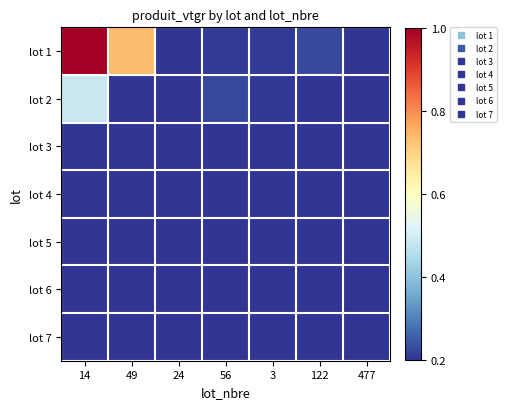

Reading left to right, extract all data points from this chart.

lot 1: 14=480.8	49=322.0	24=0.5	56=5.4	3=5.1	122=16.8	477=1.4
lot 2: 14=171.2	49=0.0	24=1.7	56=14.9	3=3.6	122=1.3	477=1.5
lot 3: 14=0.0	49=0.0	24=0.0	56=0.0	3=0.0	122=0.0	477=0.0
lot 4: 14=0.0	49=0.0	24=0.0	56=0.0	3=0.0	122=0.0	477=0.0
lot 5: 14=0.0	49=0.0	24=0.0	56=0.0	3=0.0	122=0.0	477=0.0
lot 6: 14=0.0	49=0.0	24=0.0	56=0.0	3=0.0	122=0.0	477=0.0
lot 7: 14=0.0	49=0.0	24=0.0	56=0.0	3=0.0	122=0.0	477=0.0